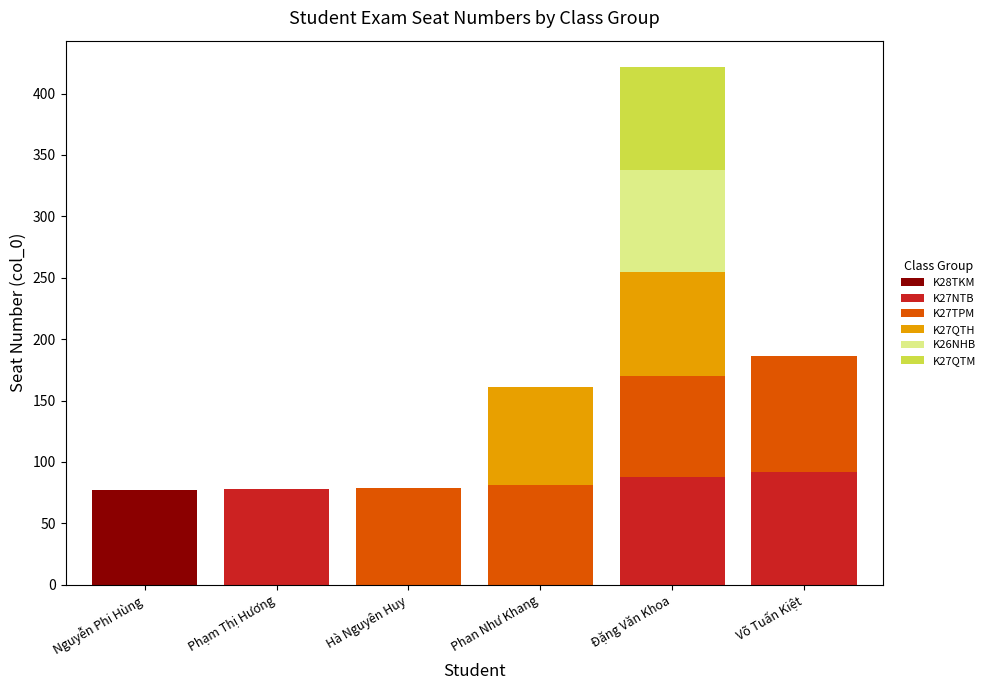

Is it true that K28TKM equals -48 at Đặng Văn Khoa?

False